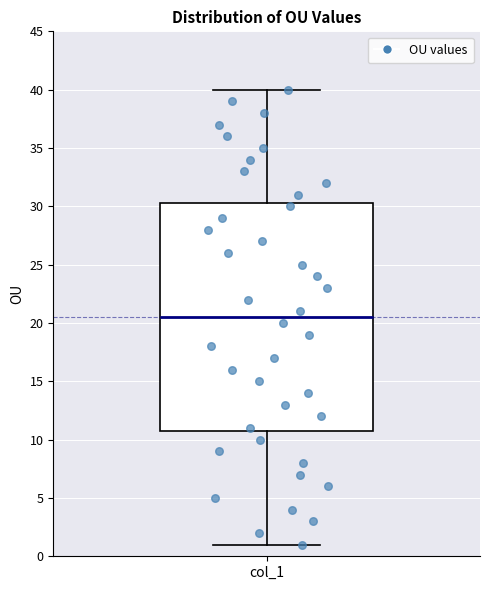

Where is the lower edge of the box for col_1 on the y-axis? The values are not printed on the chart, so give them approximately, as read against the axis.

11.0